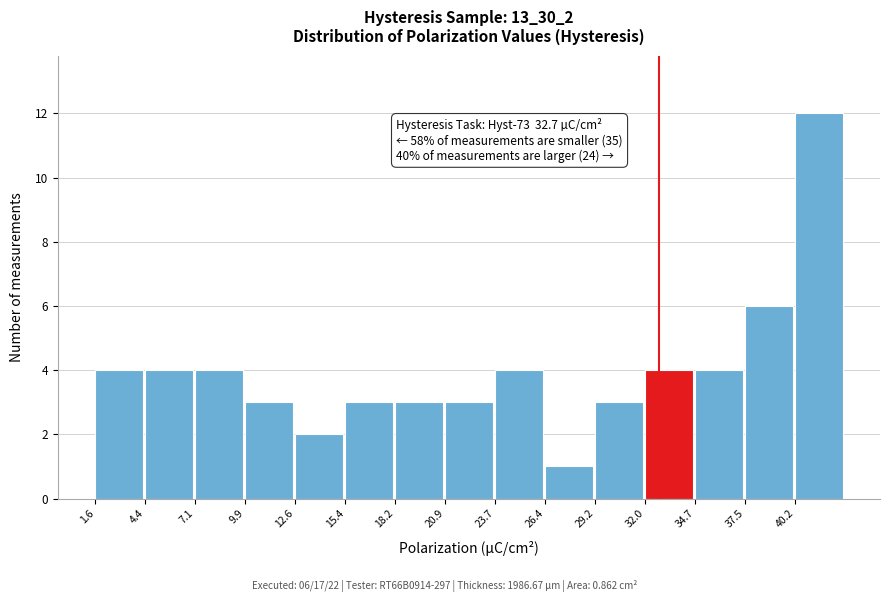

Which range on the x-axis has the tallest bar?

40.0 to 43.0